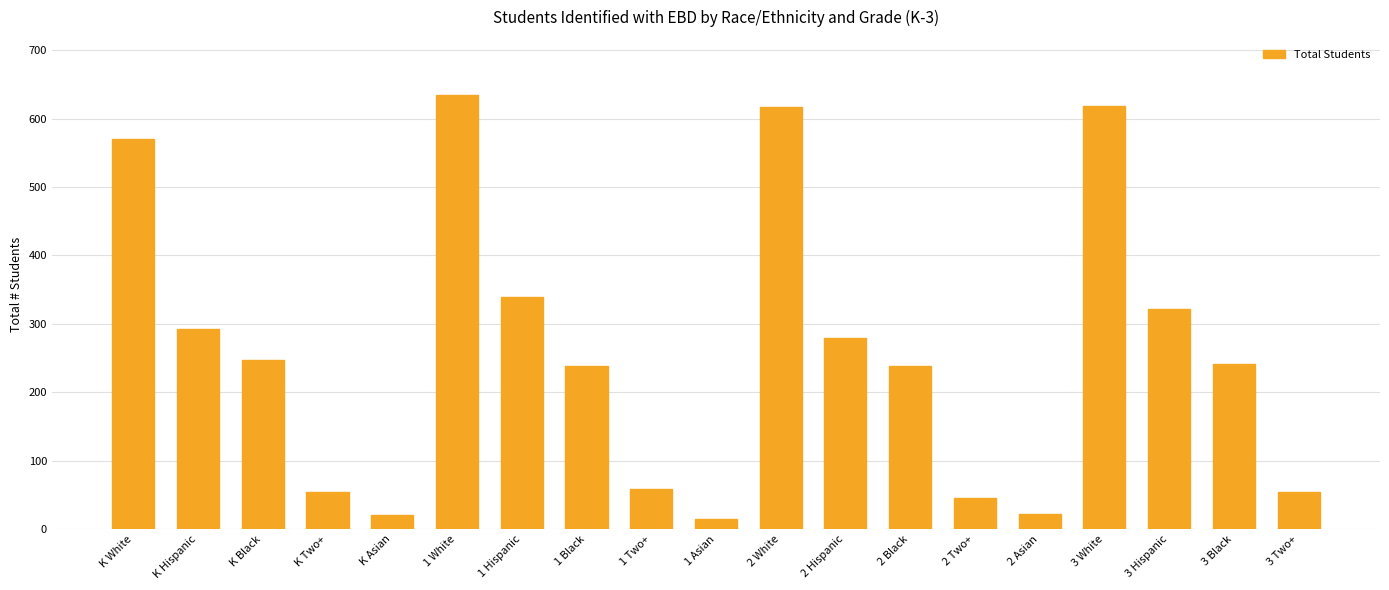

Are the bars grouped side by side (vs. stacked)?

No